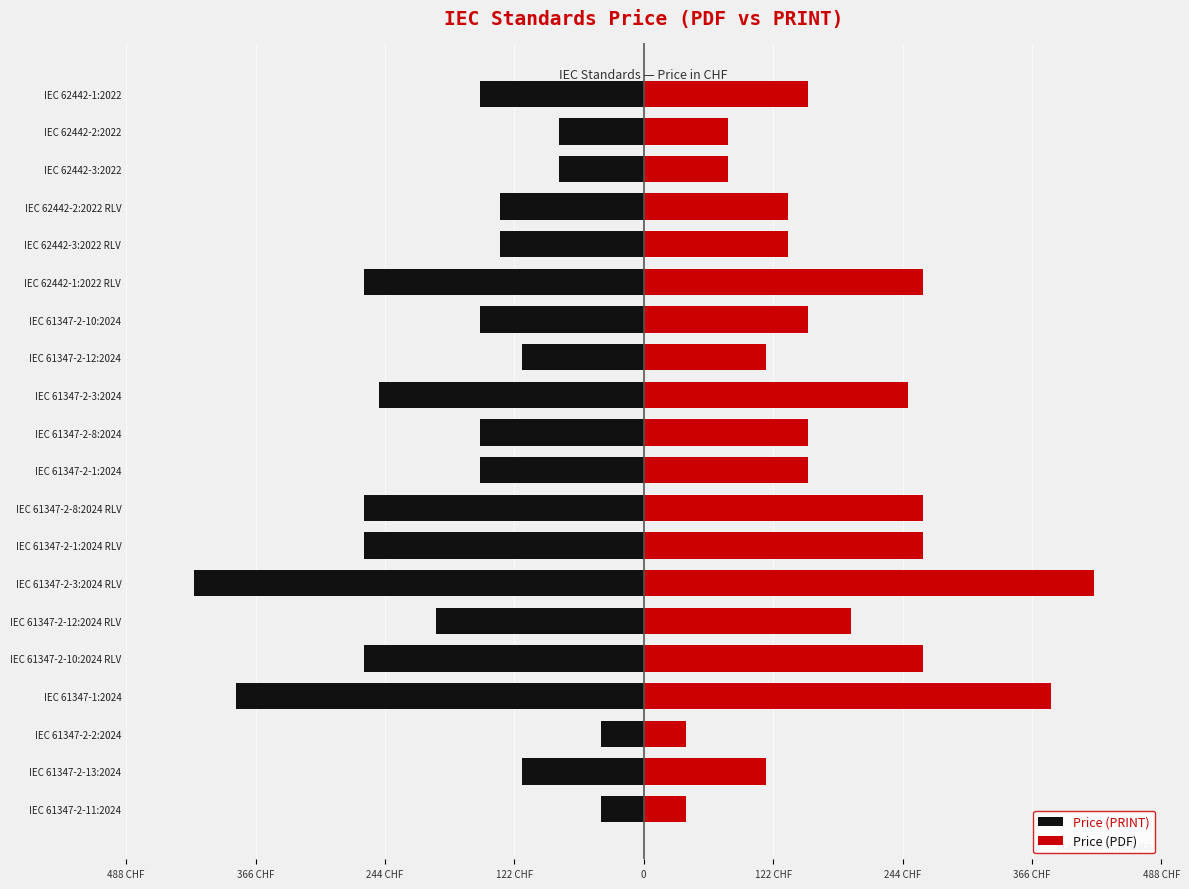

What is the sum of all Price (PRINT) values?

-3674